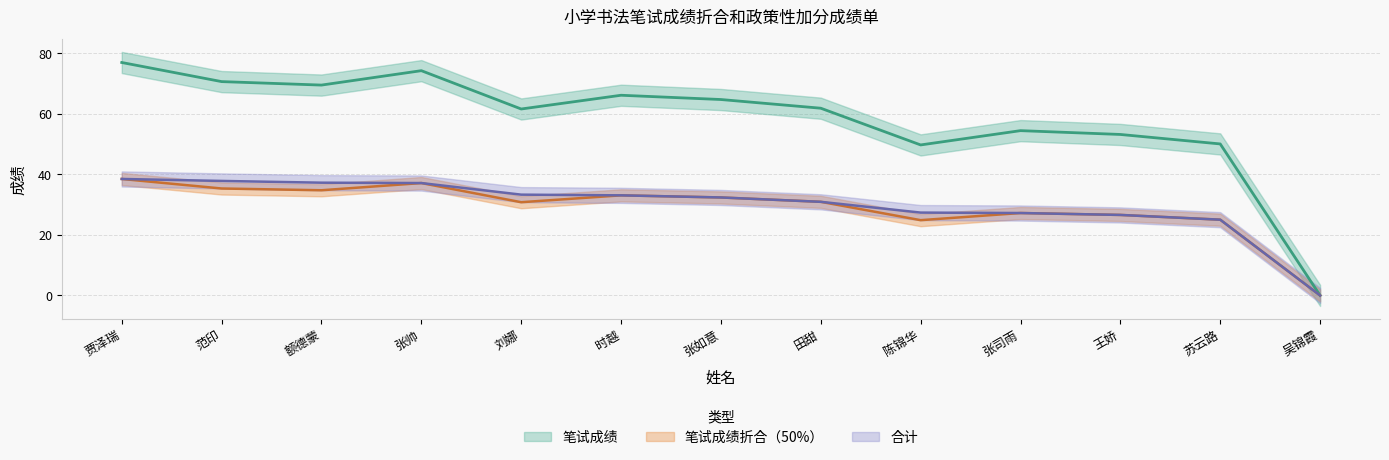

How many data points in 合计 are less than 32?

6